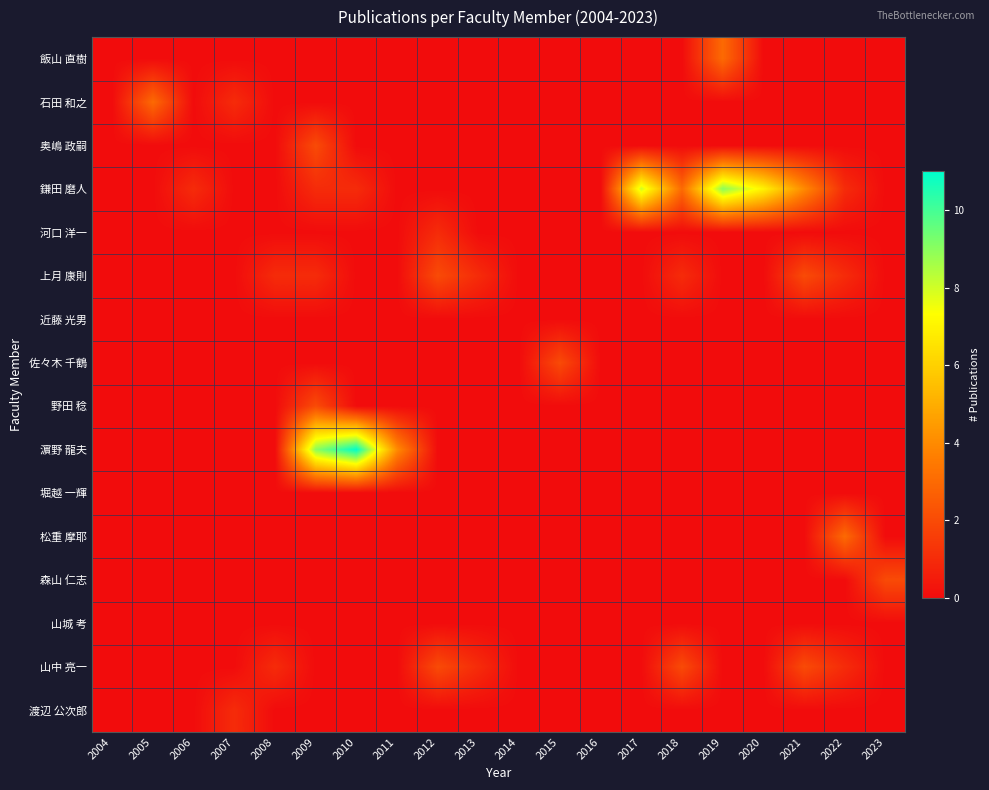

Reading left to right, what are all the values shown in this chart?

飯山 直樹: 2004=0	2005=0	2006=0	2007=0	2008=0	2009=0	2010=0	2011=0	2012=0	2013=0	2014=0	2015=0	2016=0	2017=0	2018=0	2019=3	2020=0	2021=0	2022=0	2023=0
石田 和之: 2004=0	2005=3	2006=0	2007=1	2008=0	2009=0	2010=0	2011=0	2012=0	2013=0	2014=0	2015=0	2016=0	2017=0	2018=0	2019=0	2020=0	2021=0	2022=0	2023=0
奥嶋 政嗣: 2004=0	2005=0	2006=0	2007=0	2008=0	2009=2	2010=0	2011=0	2012=0	2013=0	2014=0	2015=0	2016=0	2017=0	2018=0	2019=0	2020=0	2021=0	2022=0	2023=0
鎌田 磨人: 2004=0	2005=0	2006=1	2007=0	2008=0	2009=1	2010=1	2011=0	2012=0	2013=0	2014=0	2015=0	2016=0	2017=8	2018=3	2019=9	2020=7	2021=4	2022=1	2023=0
河口 洋一: 2004=0	2005=0	2006=0	2007=0	2008=0	2009=0	2010=0	2011=0	2012=1	2013=0	2014=0	2015=0	2016=0	2017=0	2018=0	2019=0	2020=0	2021=0	2022=0	2023=0
上月 康則: 2004=0	2005=0	2006=0	2007=0	2008=1	2009=1	2010=0	2011=0	2012=2	2013=1	2014=0	2015=0	2016=0	2017=0	2018=1	2019=0	2020=0	2021=2	2022=1	2023=0
近藤 光男: 2004=0	2005=0	2006=0	2007=0	2008=0	2009=0	2010=0	2011=0	2012=0	2013=0	2014=0	2015=0	2016=0	2017=0	2018=0	2019=0	2020=0	2021=0	2022=0	2023=0
佐々木 千鶴: 2004=0	2005=0	2006=0	2007=0	2008=0	2009=0	2010=0	2011=0	2012=0	2013=0	2014=0	2015=2	2016=0	2017=0	2018=0	2019=0	2020=0	2021=0	2022=0	2023=0
野田 稔: 2004=0	2005=0	2006=0	2007=0	2008=0	2009=2	2010=0	2011=0	2012=0	2013=0	2014=0	2015=0	2016=0	2017=0	2018=0	2019=0	2020=0	2021=0	2022=0	2023=0
濵野 龍夫: 2004=0	2005=0	2006=0	2007=0	2008=0	2009=9	2010=11	2011=4	2012=0	2013=0	2014=0	2015=0	2016=0	2017=0	2018=0	2019=0	2020=0	2021=0	2022=0	2023=0
堀越 一輝: 2004=0	2005=0	2006=0	2007=0	2008=0	2009=0	2010=0	2011=0	2012=0	2013=0	2014=0	2015=0	2016=0	2017=0	2018=0	2019=0	2020=0	2021=0	2022=0	2023=0
松重 摩耶: 2004=0	2005=0	2006=0	2007=0	2008=0	2009=0	2010=0	2011=0	2012=0	2013=0	2014=0	2015=0	2016=0	2017=0	2018=0	2019=0	2020=0	2021=0	2022=3	2023=0
森山 仁志: 2004=0	2005=0	2006=0	2007=0	2008=0	2009=0	2010=0	2011=0	2012=0	2013=0	2014=0	2015=0	2016=0	2017=0	2018=0	2019=0	2020=0	2021=0	2022=0	2023=2
山城 考: 2004=0	2005=0	2006=0	2007=0	2008=0	2009=0	2010=0	2011=0	2012=0	2013=0	2014=0	2015=0	2016=0	2017=0	2018=0	2019=0	2020=0	2021=0	2022=0	2023=0
山中 亮一: 2004=0	2005=0	2006=0	2007=0	2008=1	2009=0	2010=0	2011=0	2012=2	2013=1	2014=0	2015=0	2016=0	2017=0	2018=2	2019=0	2020=0	2021=2	2022=1	2023=0
渡辺 公次郎: 2004=0	2005=0	2006=0	2007=1	2008=0	2009=0	2010=0	2011=0	2012=0	2013=0	2014=0	2015=0	2016=0	2017=0	2018=0	2019=0	2020=0	2021=0	2022=0	2023=0